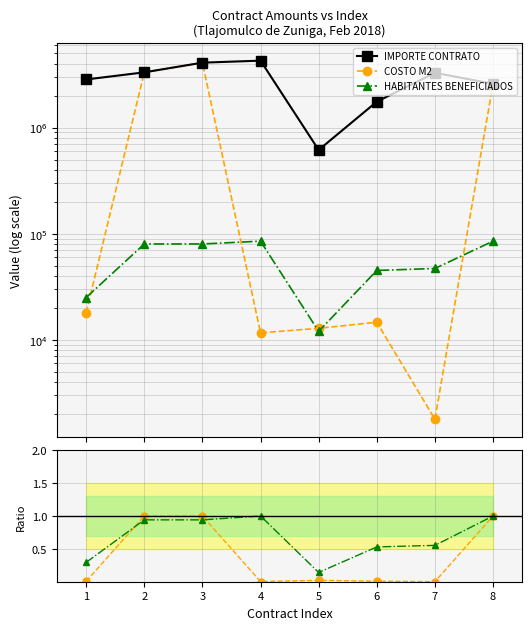

What is the difference between the maximum and second lowest values in the COSTO M2 series?

4082838.2